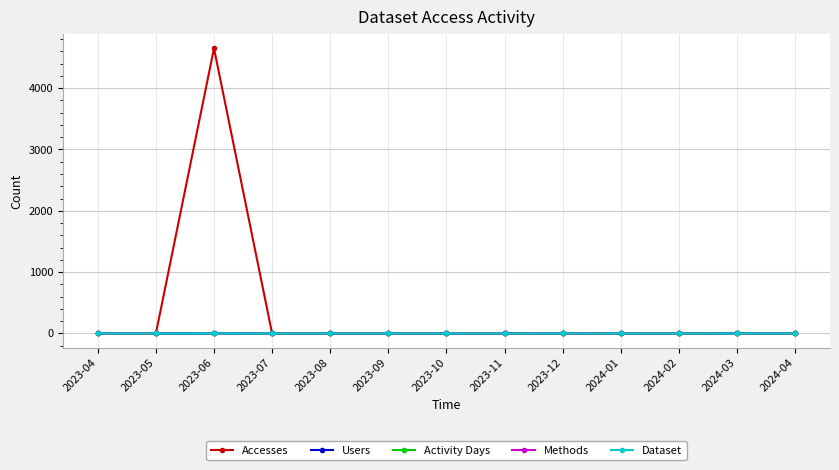

Which series has the largest total across all categories?

Accesses